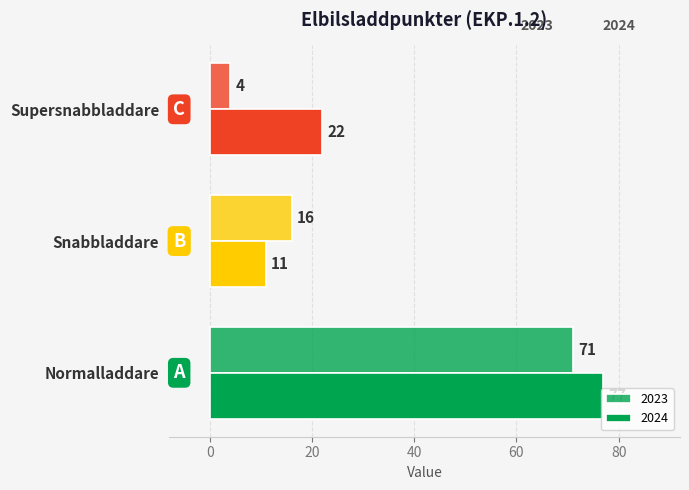

Reading left to right, list all the values displayed in this chart.

2023: Normalladdare=71	Snabbladdare=16	Supersnabbladdare=4
2024: Normalladdare=77	Snabbladdare=11	Supersnabbladdare=22